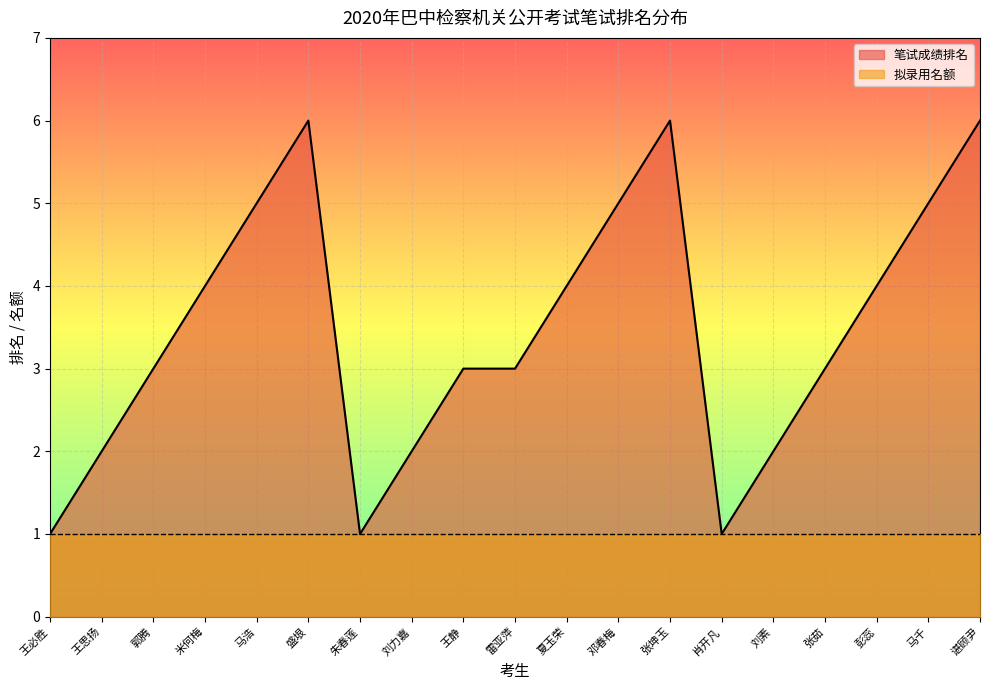

What is the label of the 15th point from the left?

刘素